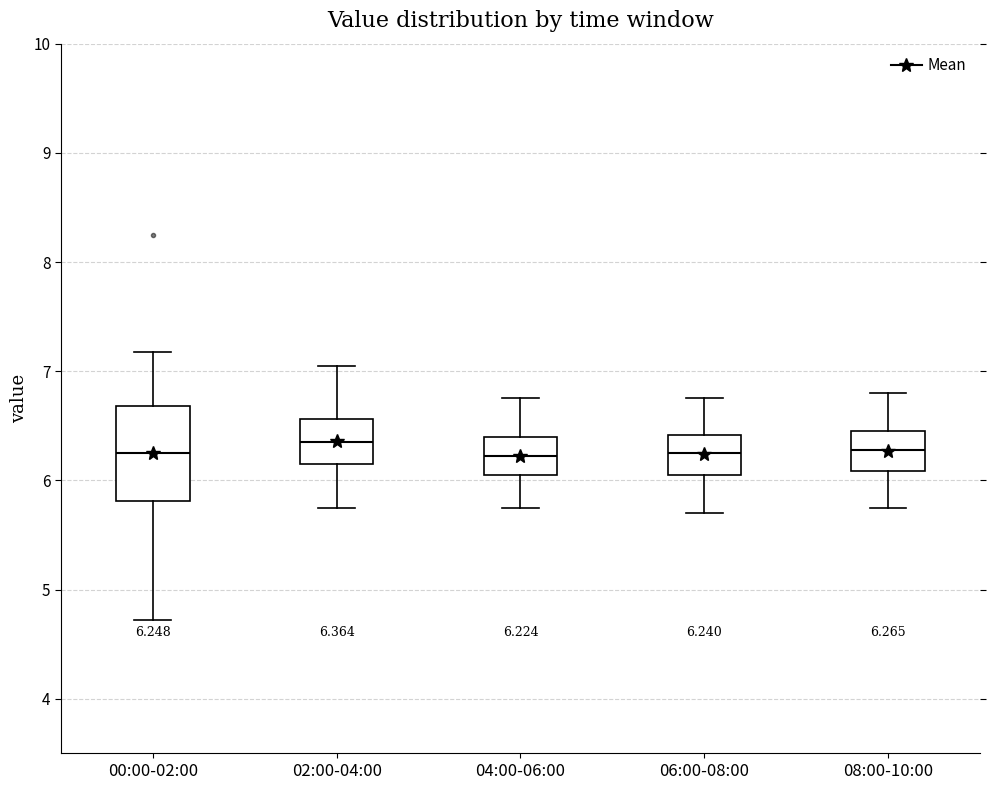

Comparing the boxes themselves (not the whiskers), which one is the tallest?

00:00-02:00